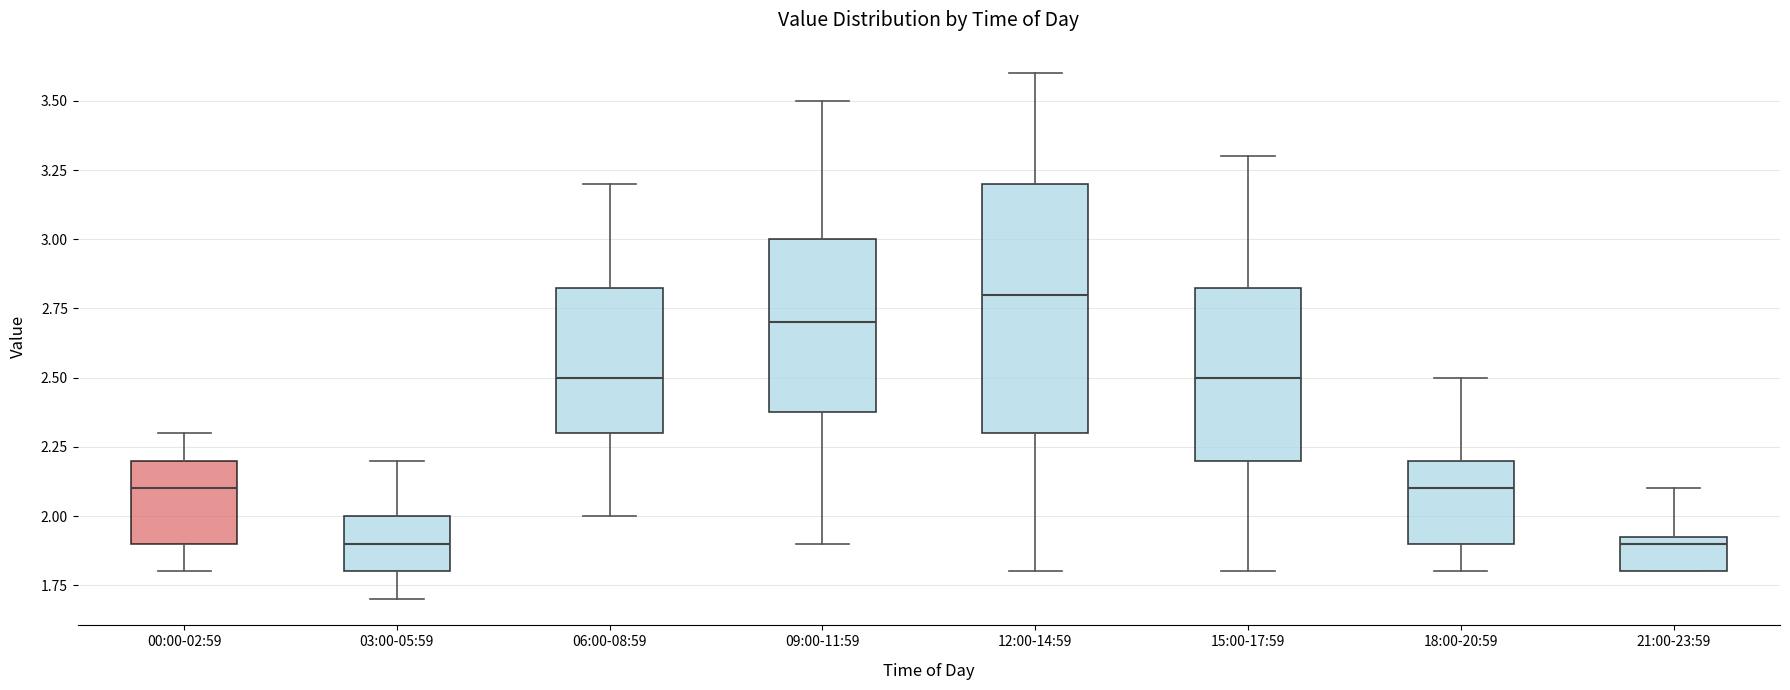

Reading left to right, read every box against the y-axis: the position of its median line, the range the box covers, and the ends of its whiskers. The values are not printed on the chart, so give them approximately, as read against the axis.

00:00-02:59: median 2.10, box 1.90 to 2.20, whiskers 1.80 to 2.30
03:00-05:59: median 1.90, box 1.80 to 2.00, whiskers 1.70 to 2.20
06:00-08:59: median 2.50, box 2.30 to 2.85, whiskers 2.00 to 3.20
09:00-11:59: median 2.70, box 2.40 to 3.00, whiskers 1.90 to 3.50
12:00-14:59: median 2.80, box 2.30 to 3.20, whiskers 1.80 to 3.60
15:00-17:59: median 2.50, box 2.20 to 2.85, whiskers 1.80 to 3.30
18:00-20:59: median 2.10, box 1.90 to 2.20, whiskers 1.80 to 2.50
21:00-23:59: median 1.90, box 1.80 to 1.95, whiskers 1.80 to 2.10